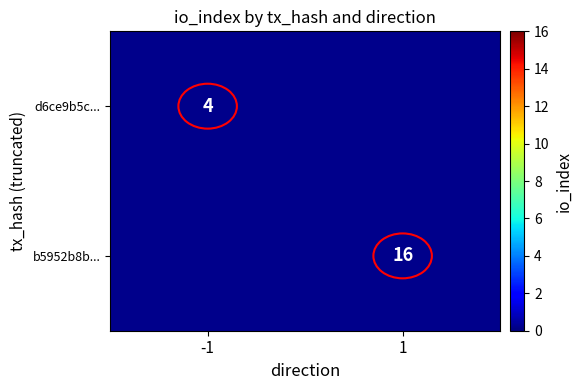

The d6ce9b5c... series shows 5 at -1. True or false?

False